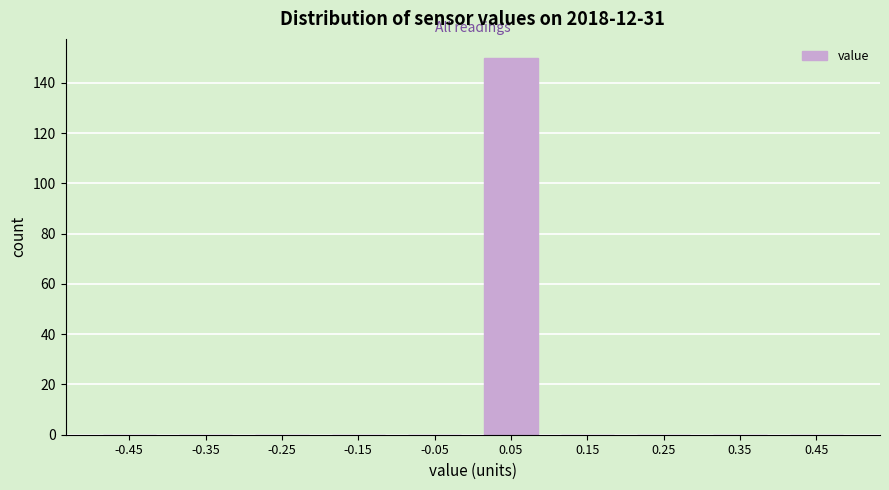

Reading left to right, list every bar in this chart as the range it spans on the x-axis followed by its height. The values are not printed on the chart, so give them approximately, as read against the axis.

-0.5 to -0.4: 0
-0.4 to -0.3: 0
-0.3 to -0.2: 0
-0.2 to -0.1: 0
-0.1 to 0.0: 0
0.0 to 0.1: 150
0.1 to 0.2: 0
0.2 to 0.3: 0
0.3 to 0.4: 0
0.4 to 0.5: 0